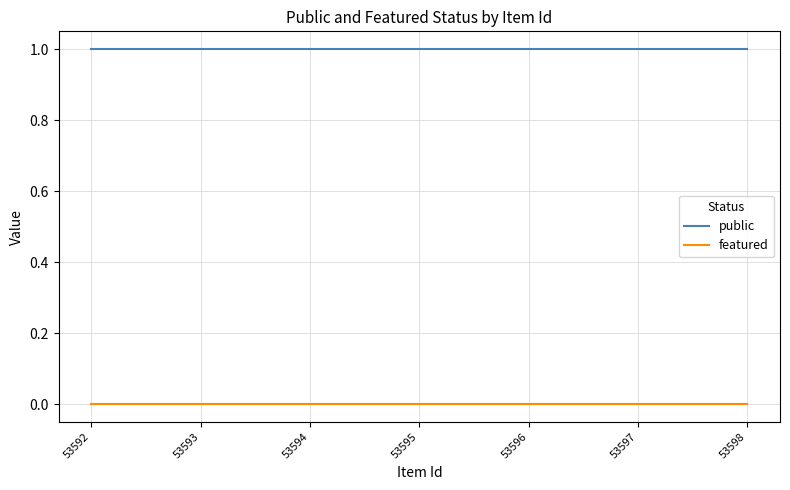

How many lines are shown in the chart?

2